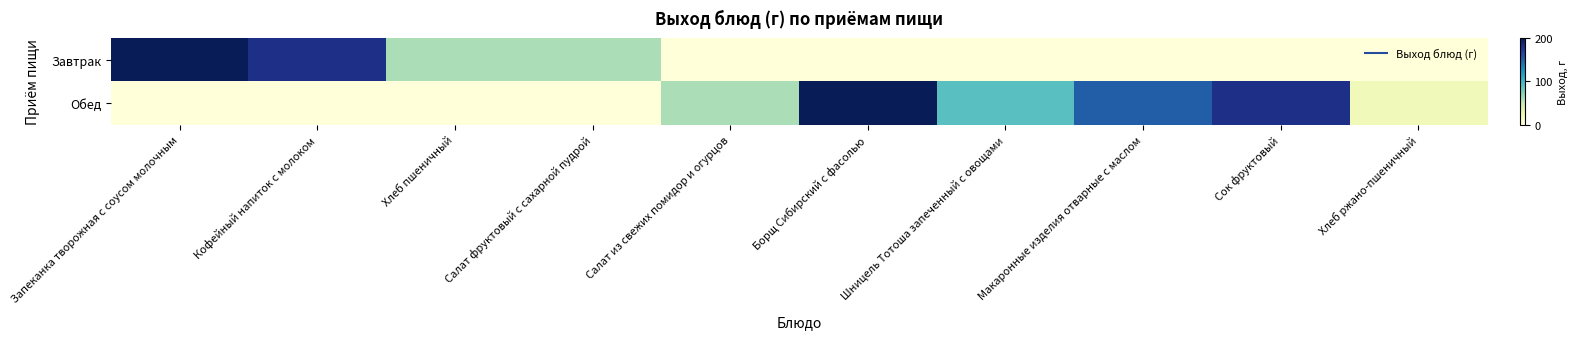

At how many categories does at least one series exceed 187?

2